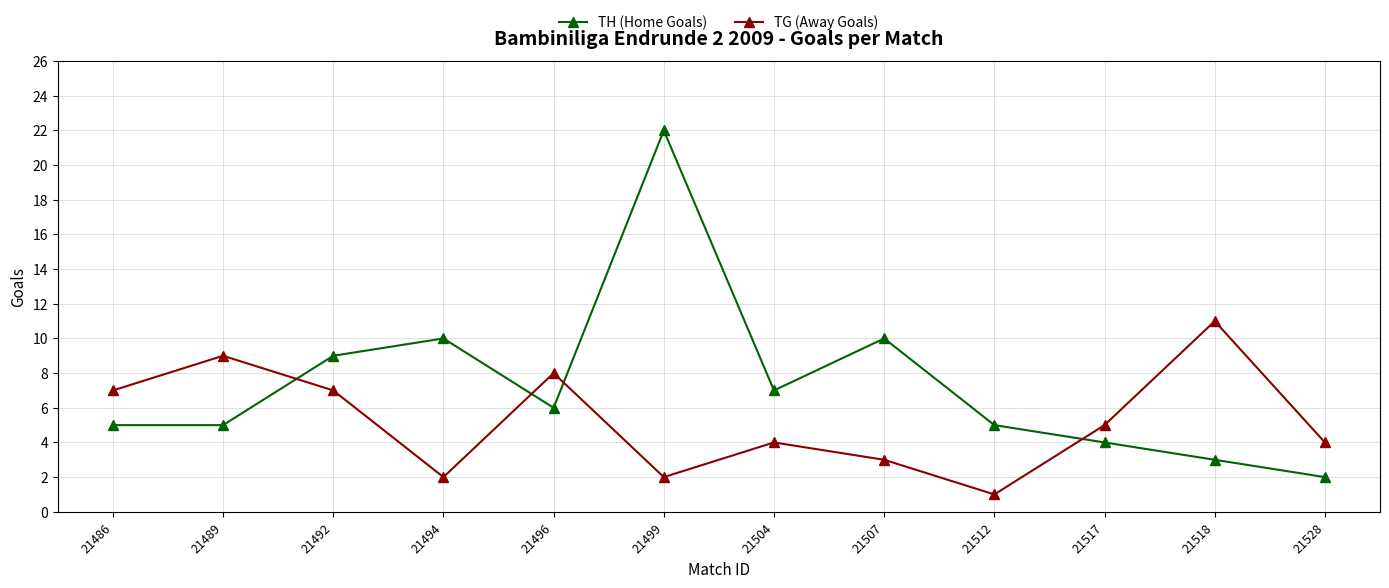

How many values in the TH (Home Goals) series are below 6?

6